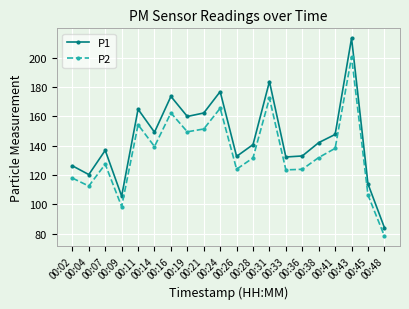

The value of P2 at 00:41 is 138.2. True or false?

True